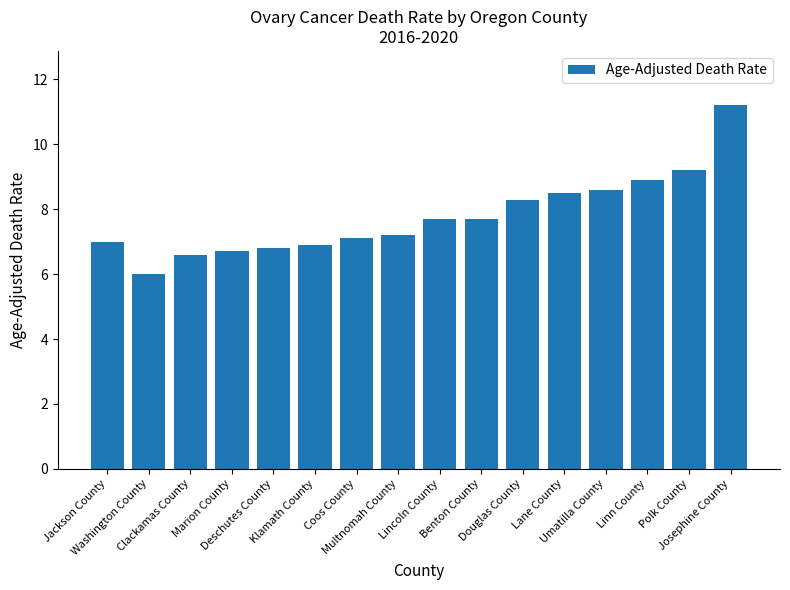

Is it true that the value at Lane County is 8.5?

True